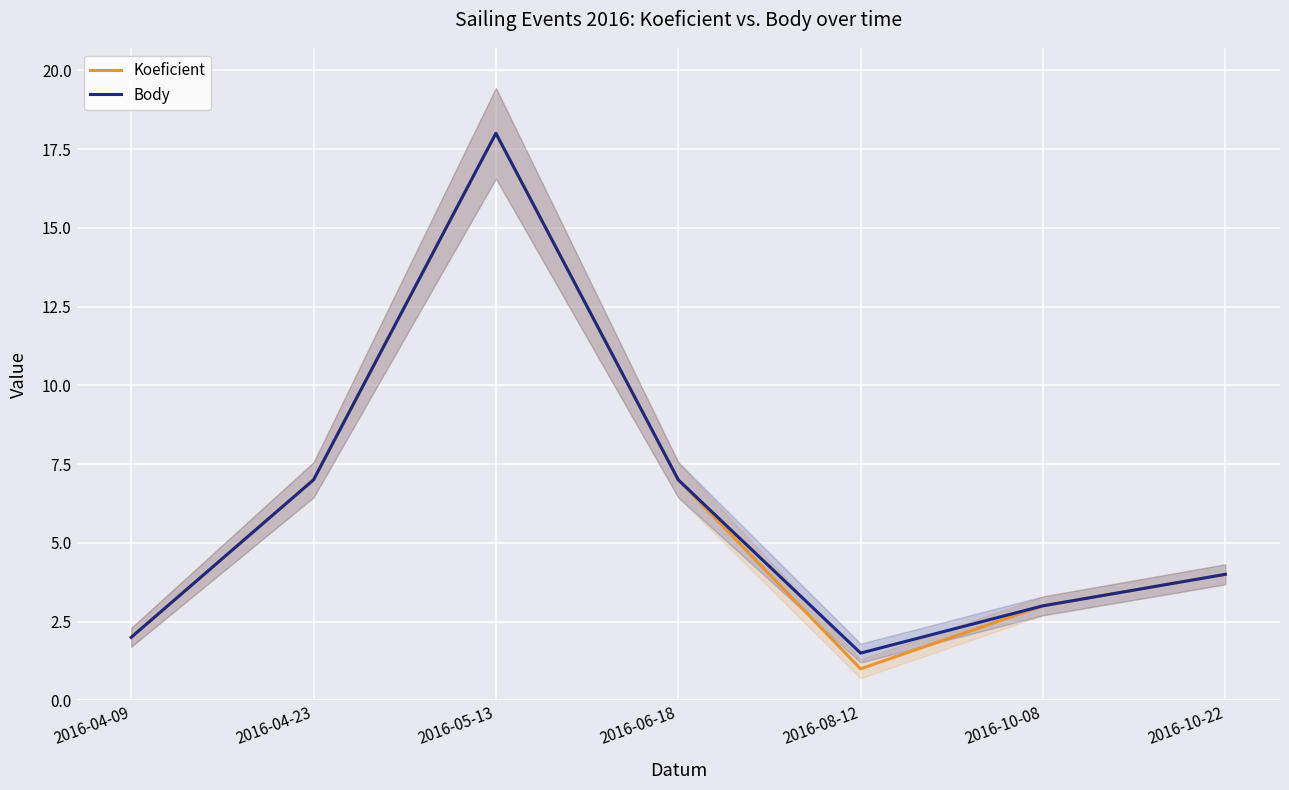

What are all the series names shown in the legend?

Koeficient, Body